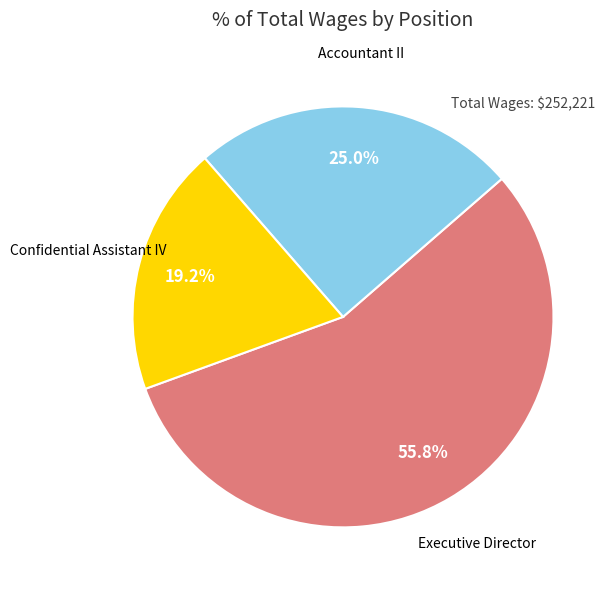

How many slices are in this pie chart?

3